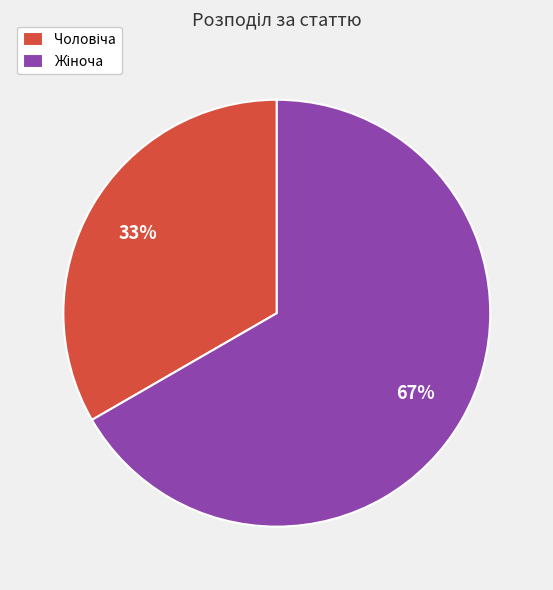

Is there a majority slice in this chart?

Yes